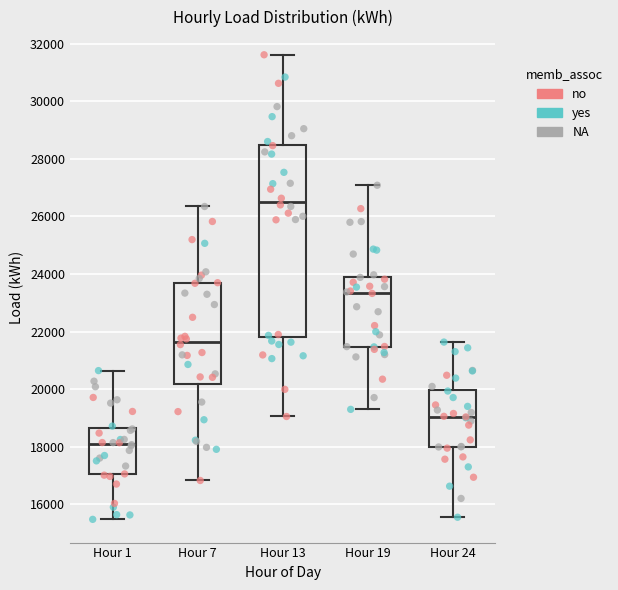

Where is the upper edge of the box for Hour 7 on the y-axis? The values are not printed on the chart, so give them approximately, as read against the axis.

23600